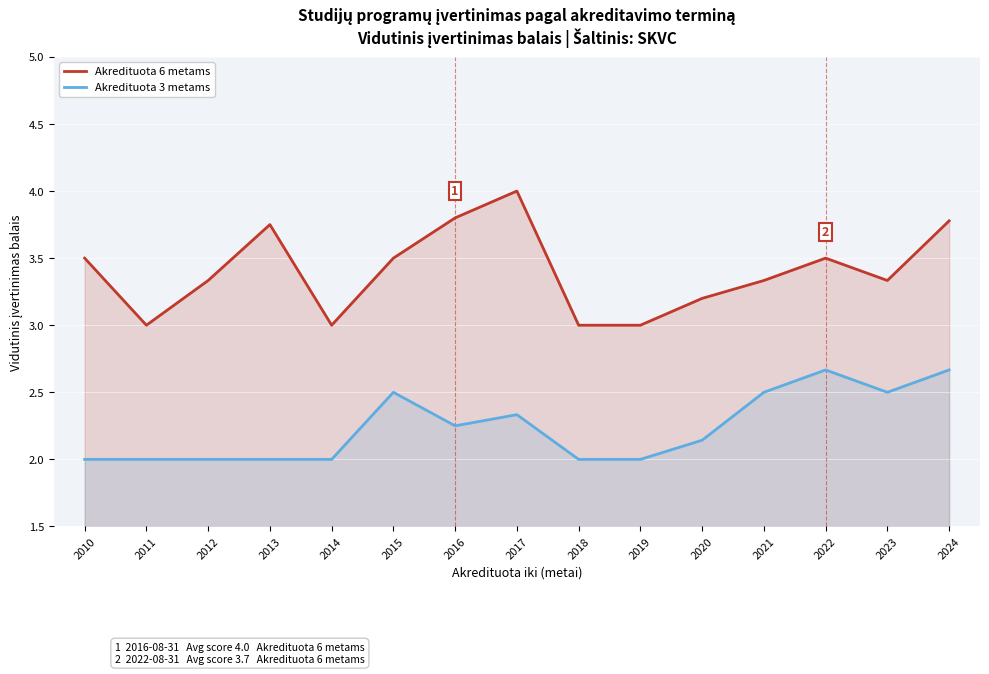

What is the value of the Akredituota 6 metams point at the 4th from the left?

3.8